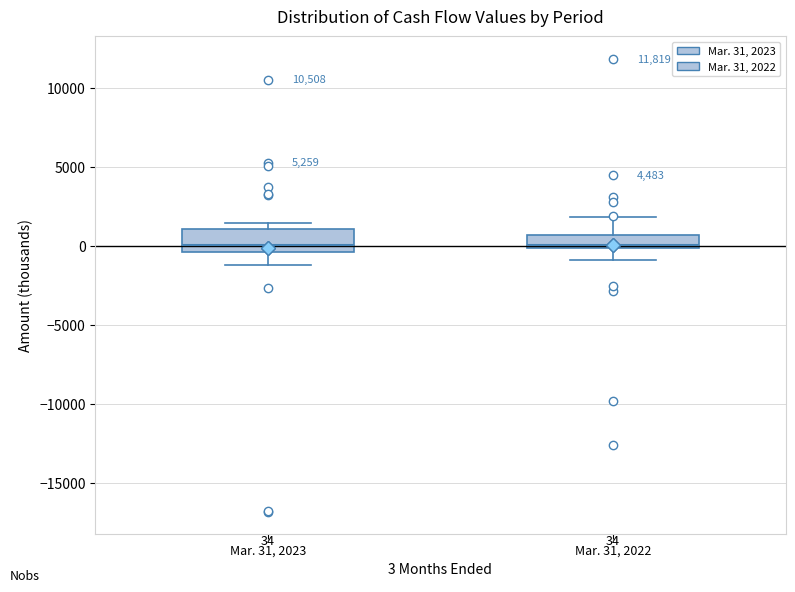

Which box is the tallest, from its lower edge to its upper edge?

Mar. 31, 2023